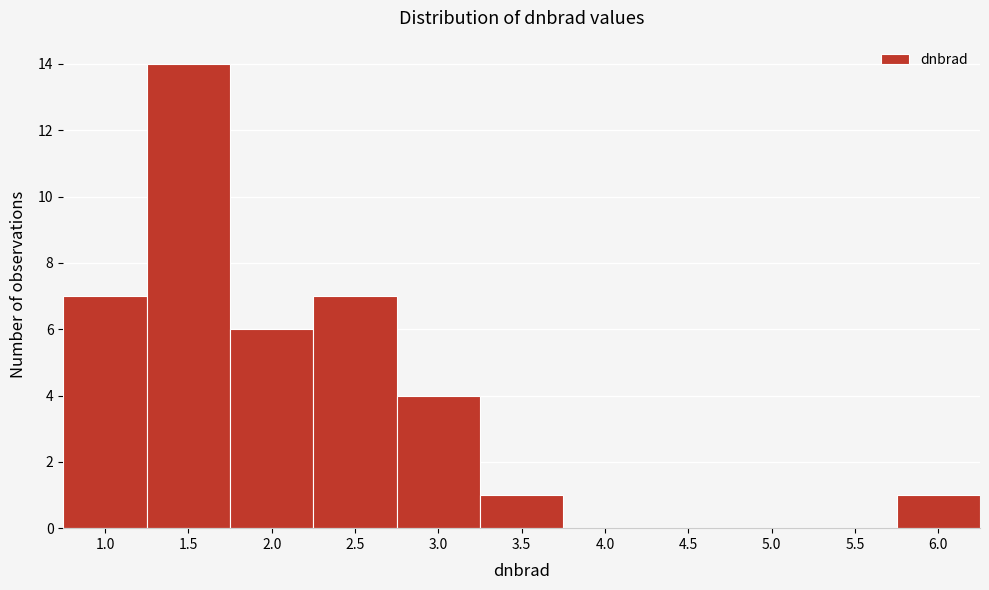

Reading left to right, what are all the values shown in this chart?

1.0=7	1.5=14	2.0=6	2.5=7	3.0=4	3.5=1	4.0=0	4.5=0	5.0=0	5.5=0	6.0=1